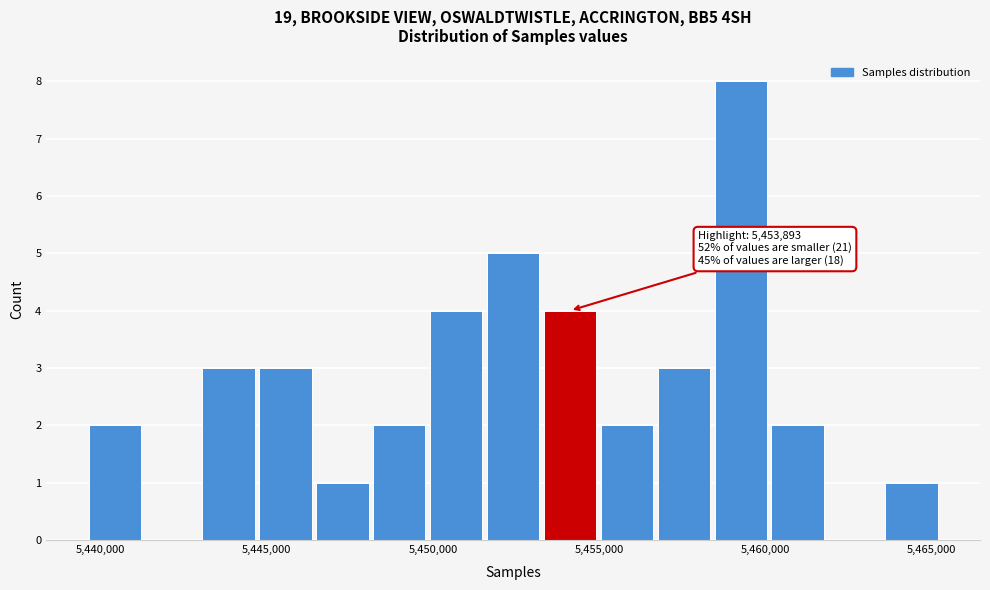

Read against the x-axis, roughly where is the centre of the tallest bar?

5459500